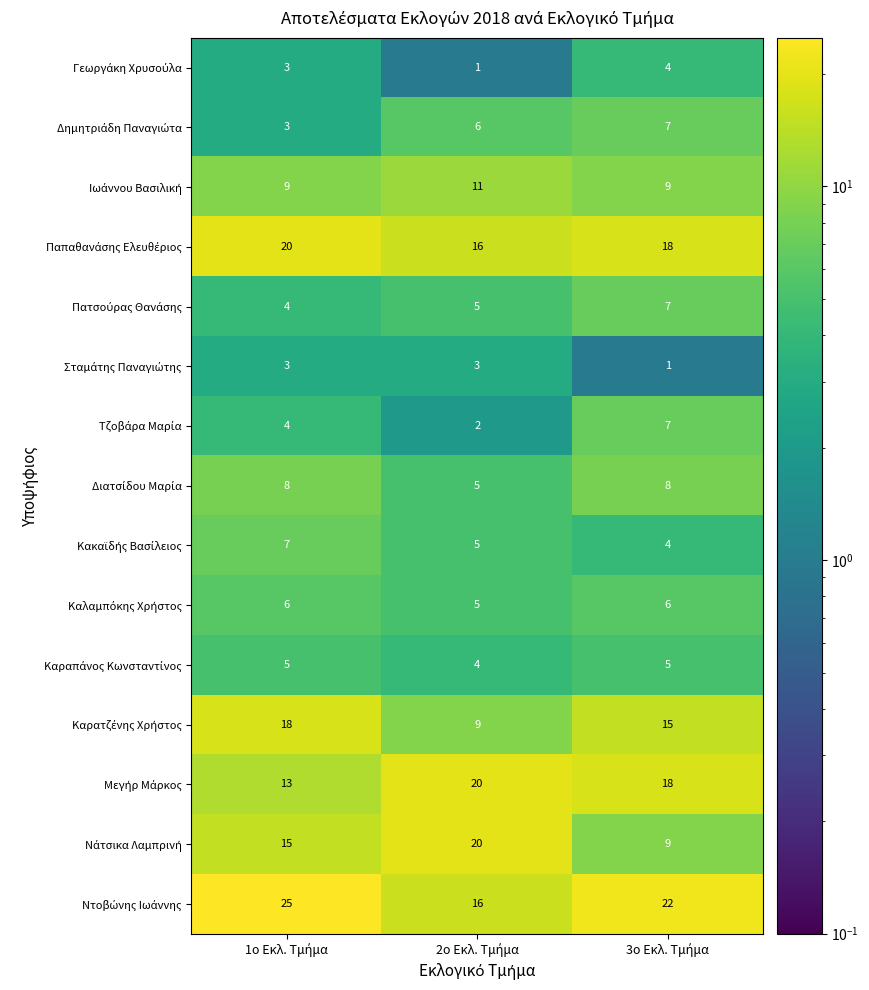

At how many categories does at least one series exceed 16?

3